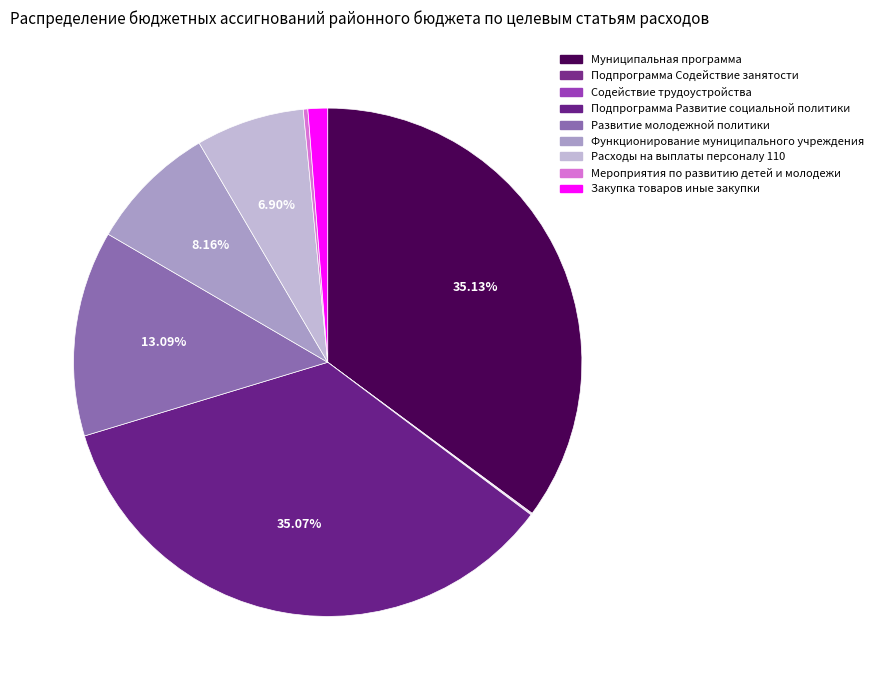

Which slice is the smallest?

Подпрограмма Содействие занятости